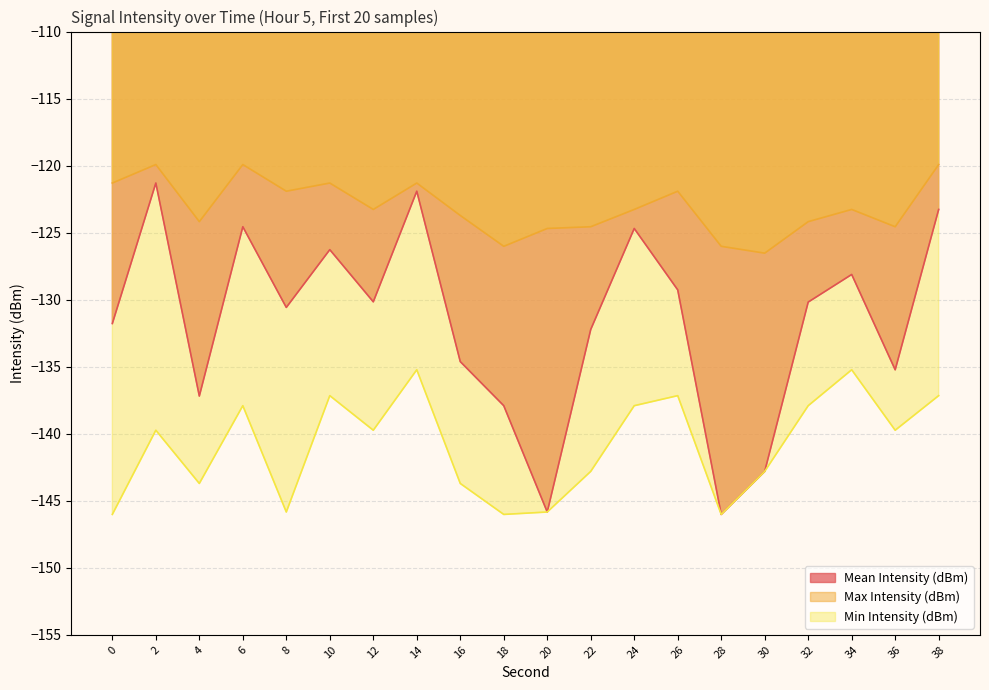

Between 28 and 30, which series saw the biggest shift?

Mean Intensity (dBm)